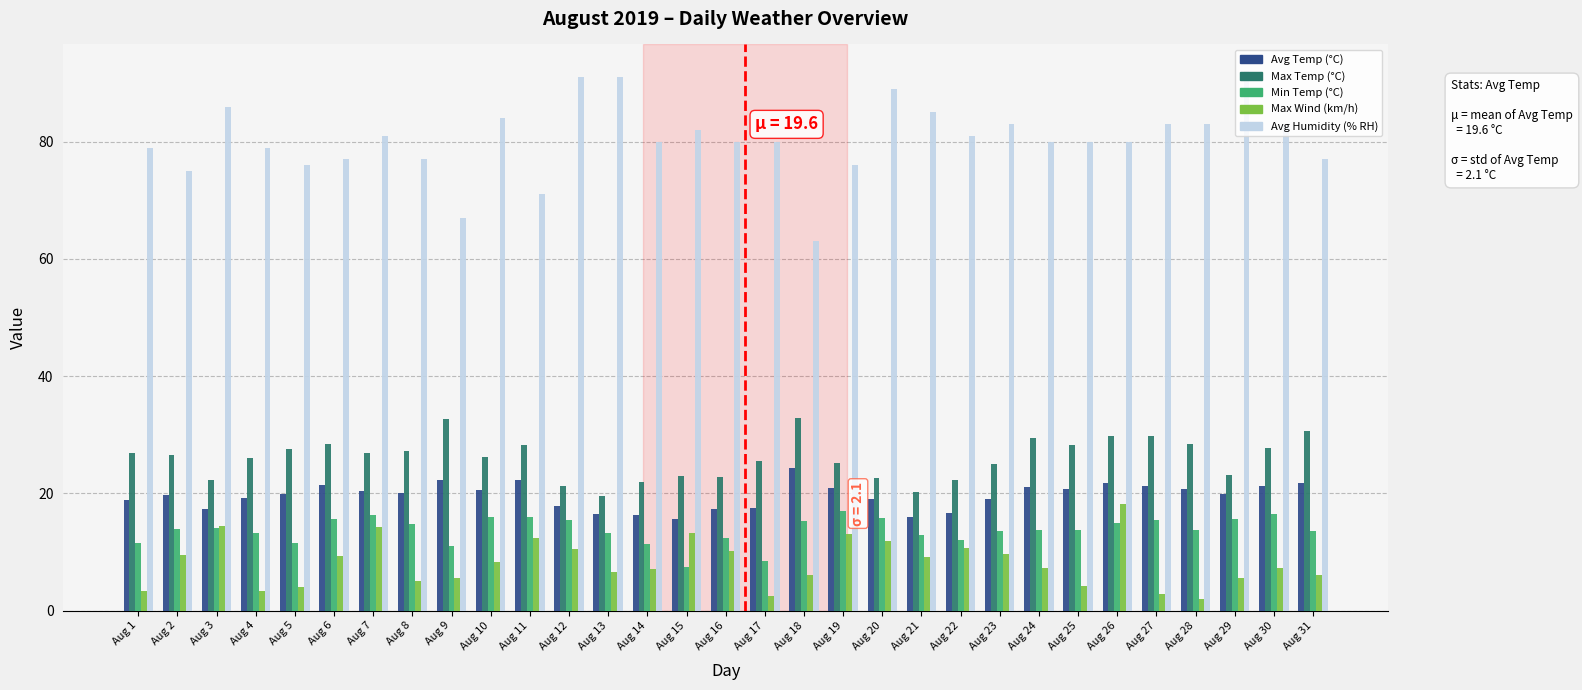

What is the value of the Max Wind (km/h) bar at the 5th from the left?

4.0